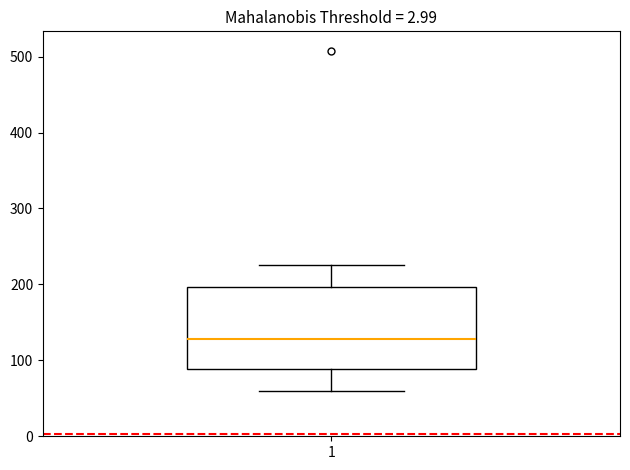

Transcribe this box plot: give where the median line is, the range the box spans, and where the two whiskers end, as read against the y-axis. The values are not printed on the chart, so give them approximately, as read against the axis.

median 130, box 90 to 200, whiskers 60 to 230